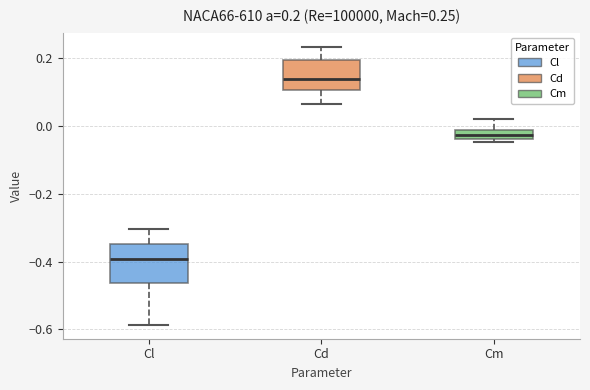

Which box's median line is the lowest?

Cl